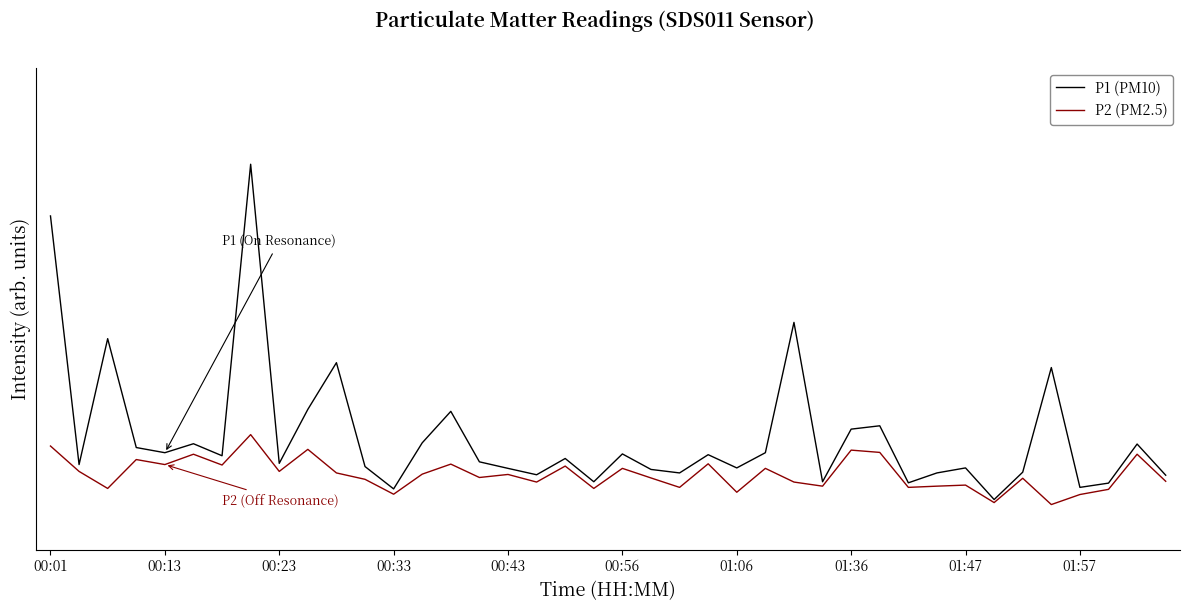

What is the difference between the second highest and second lowest values in the P1 (PM10) series?

17.9